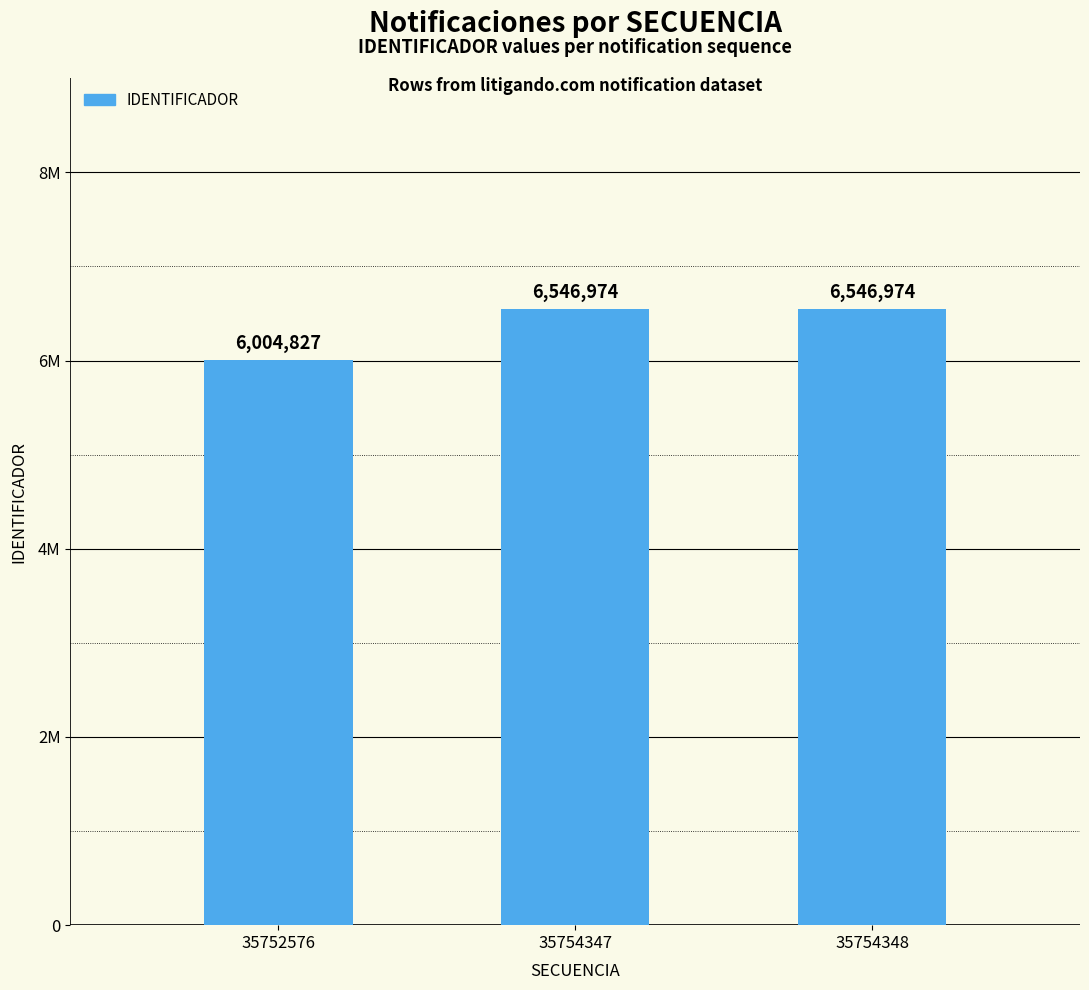

What is the change in value from 35752576 to 35754348?

+542147